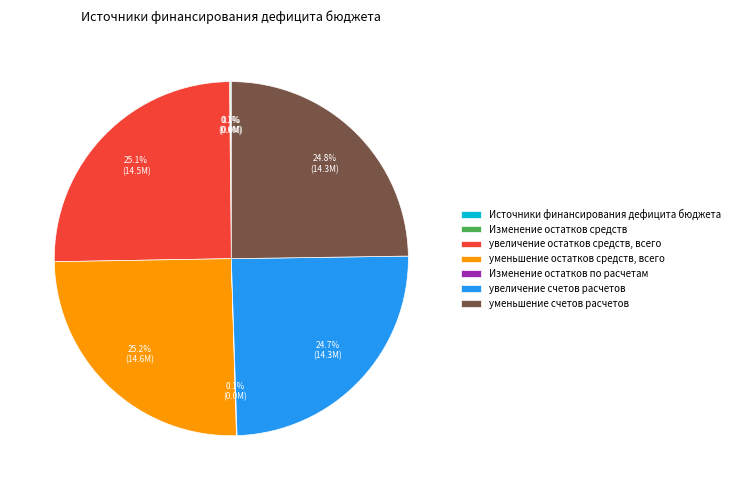

What percentage is NOT represented by уменьшение счетов расчетов?

75.2%